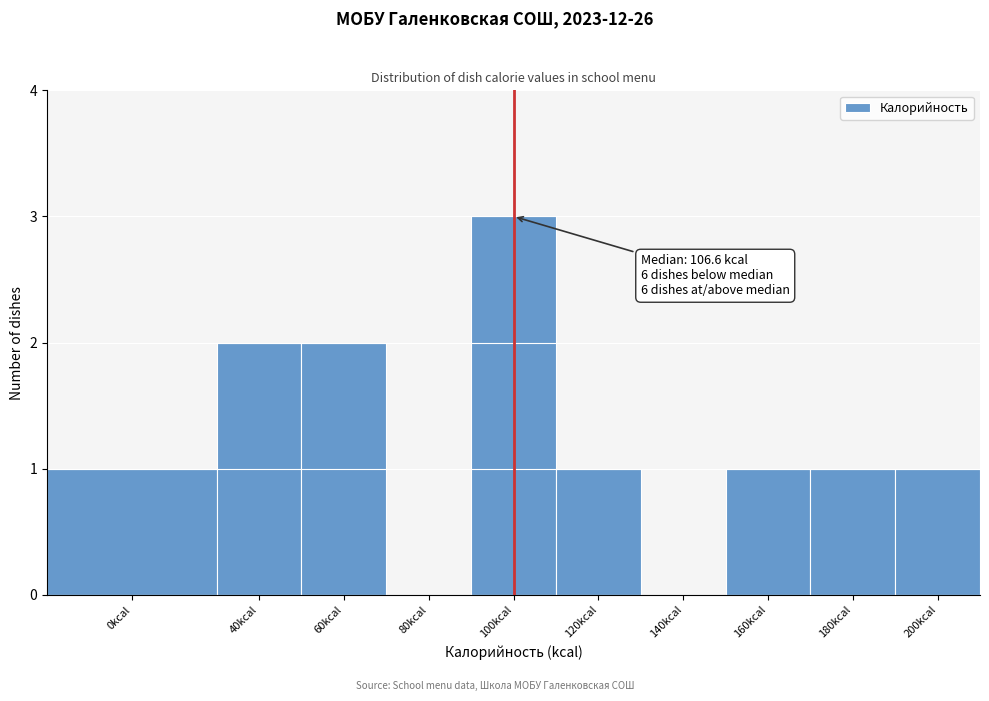

Reading left to right, extract all data points from this chart.

0kcal=1	40kcal=2	60kcal=2	80kcal=0	100kcal=3	120kcal=1	140kcal=0	160kcal=1	180kcal=1	200kcal=1